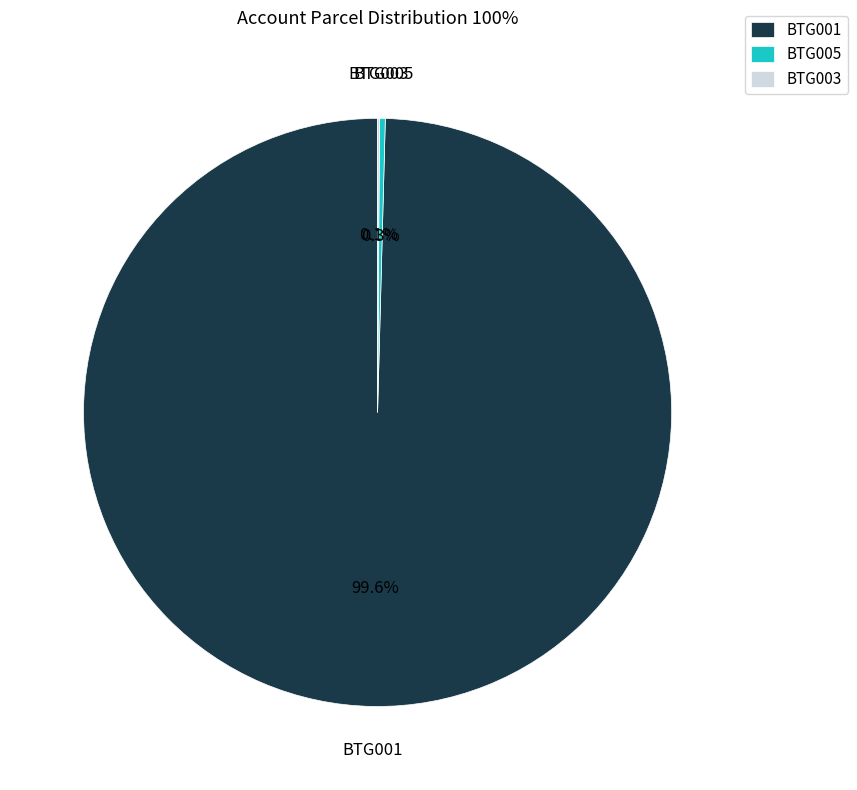

Does BTG001 account for over 50% of the chart?

Yes